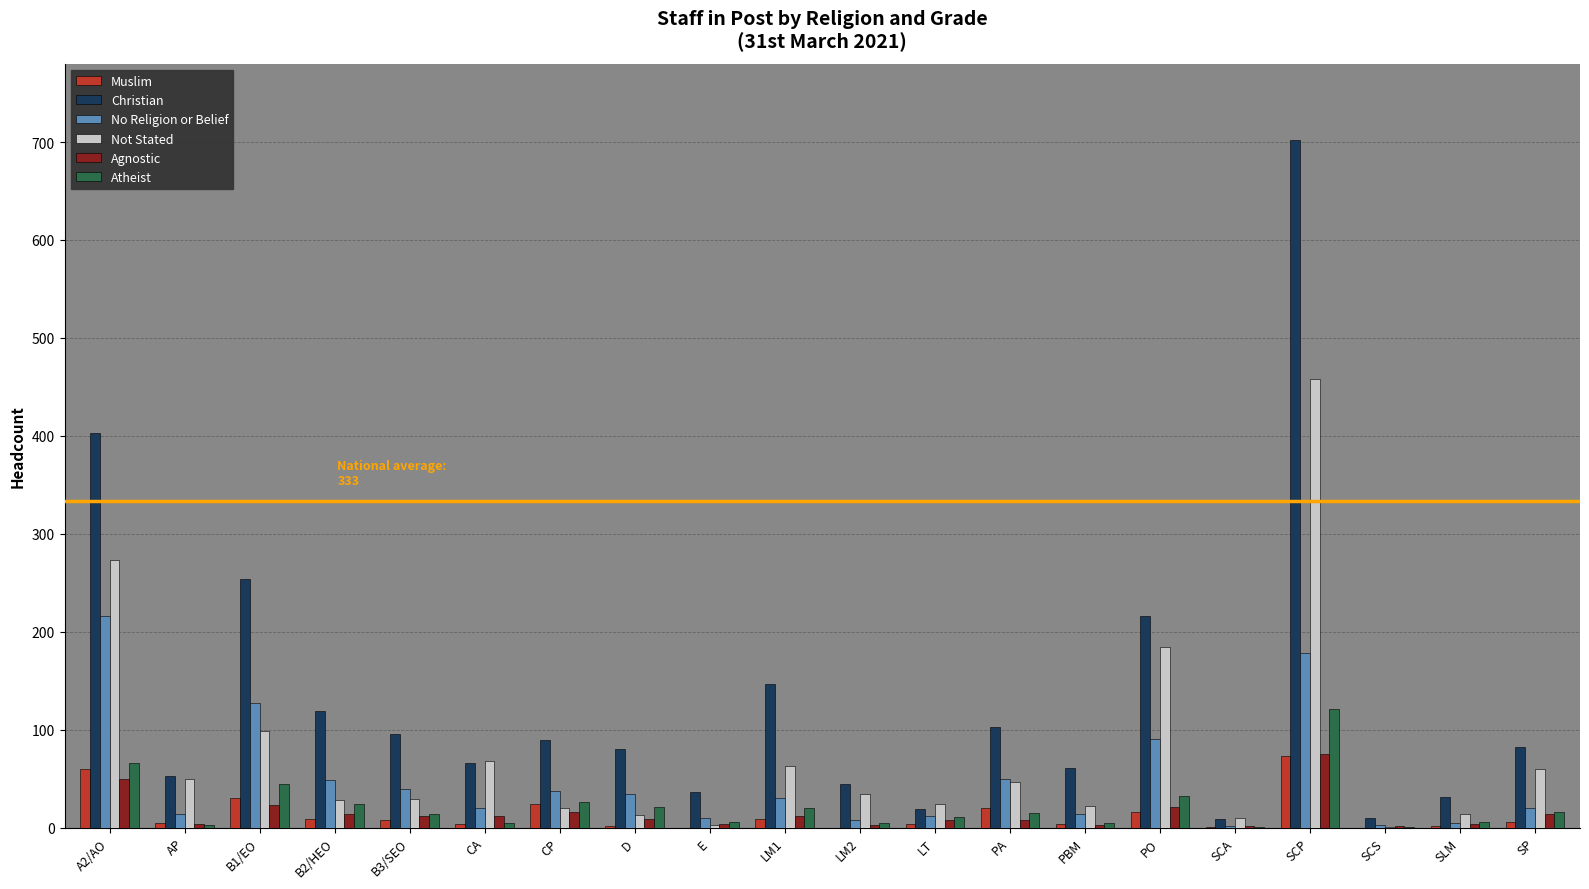

What is the sum of all Not Stated values?

1500